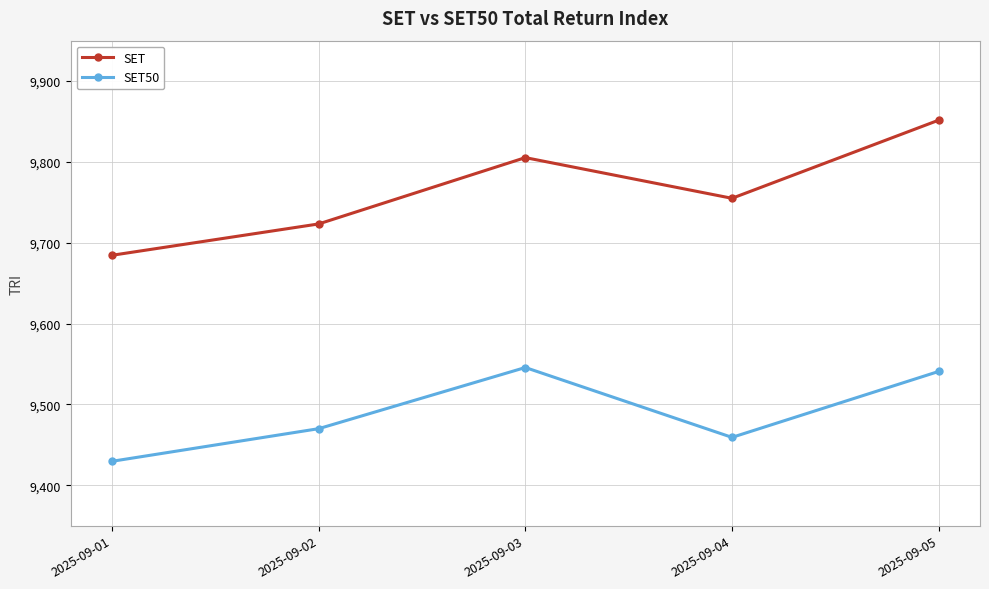

Between 2025-09-01 and 2025-09-02, which series saw the biggest shift?

SET50